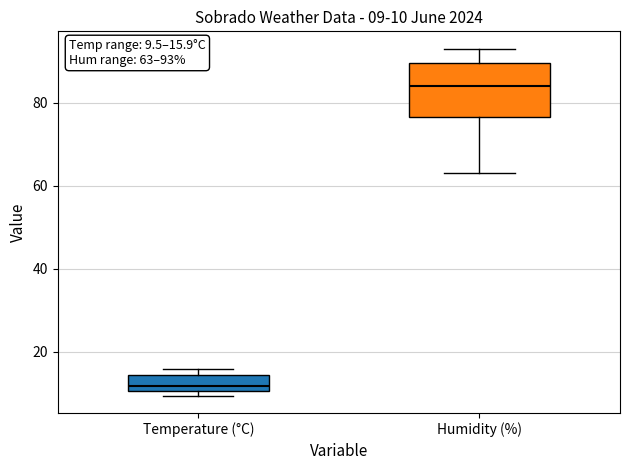

Which box is the tallest, from its lower edge to its upper edge?

Humidity (%)